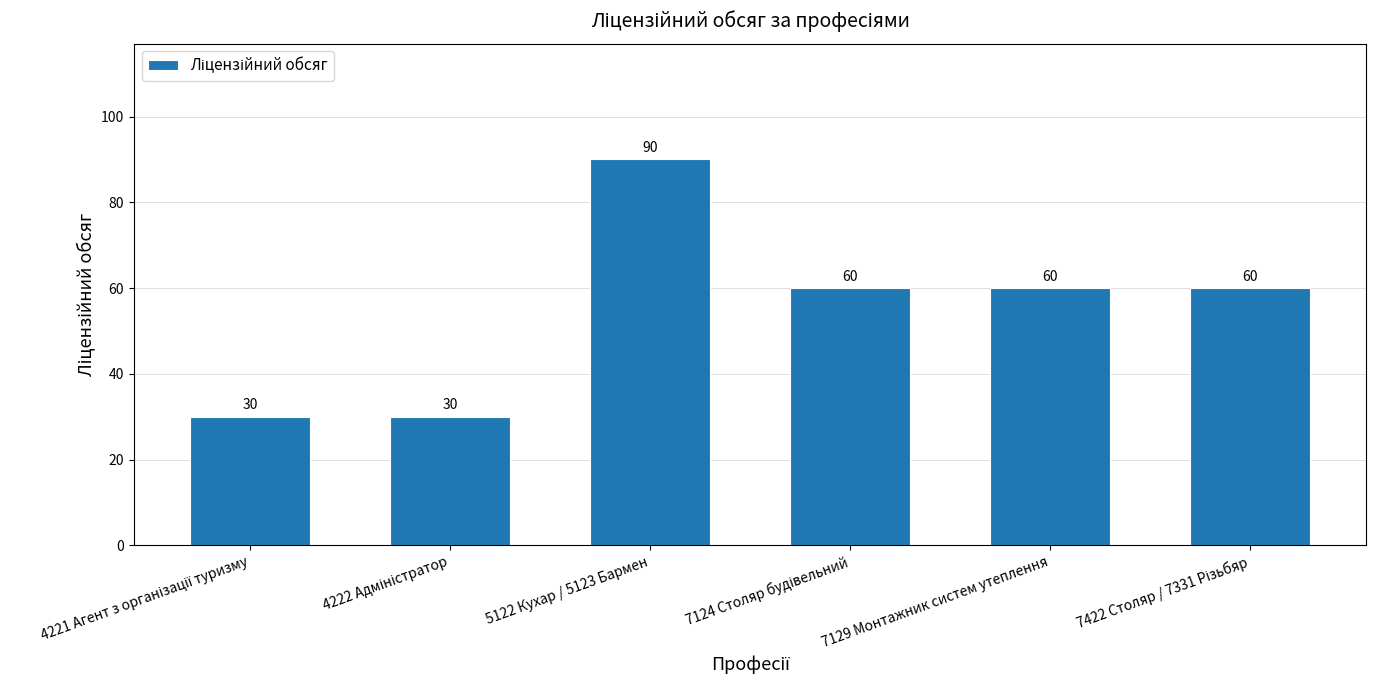

True or false: the data shows 108 at 7129 Монтажник систем утеплення.

False